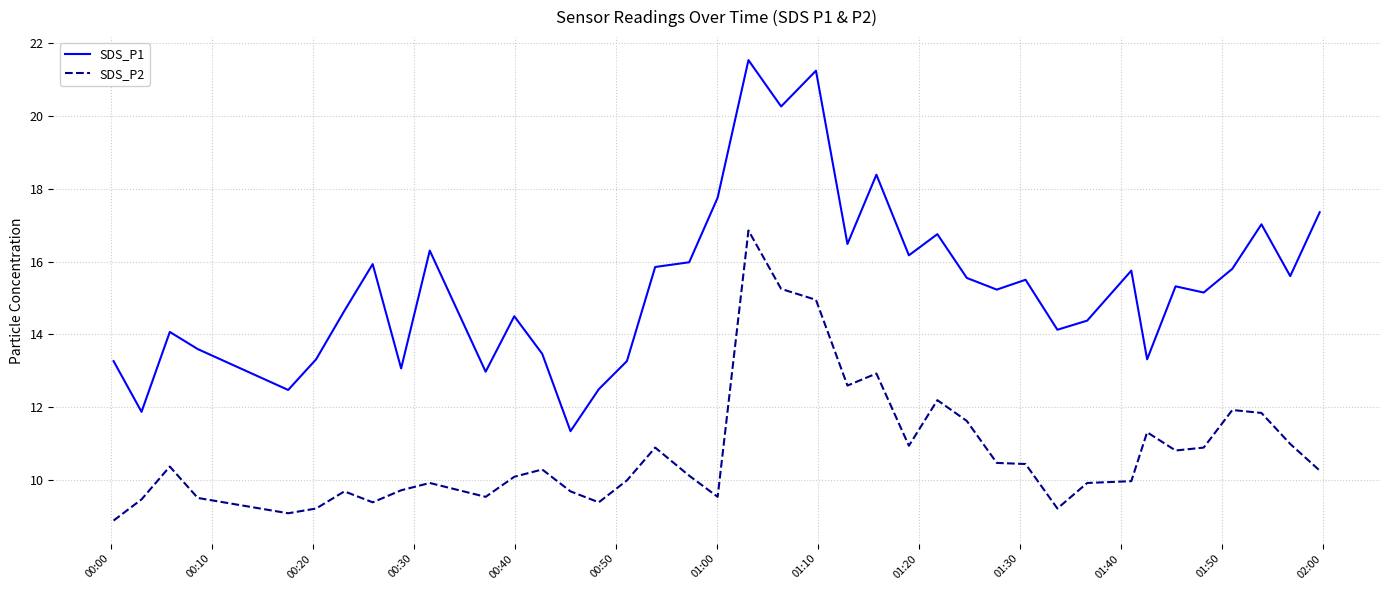

What is the maximum value for SDS_P2?

16.9